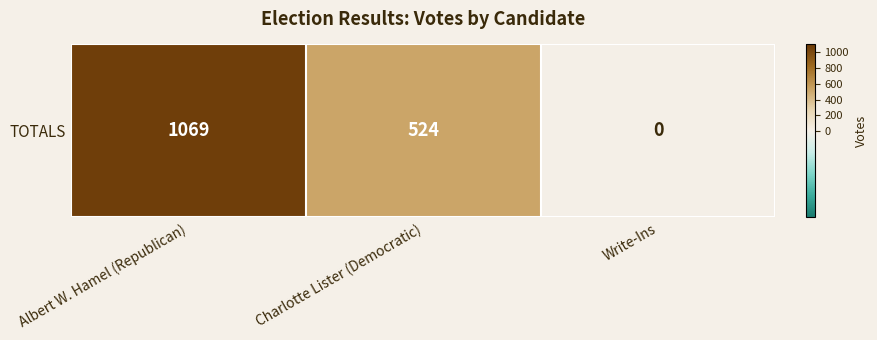

What is the difference between the second highest and minimum values?

524